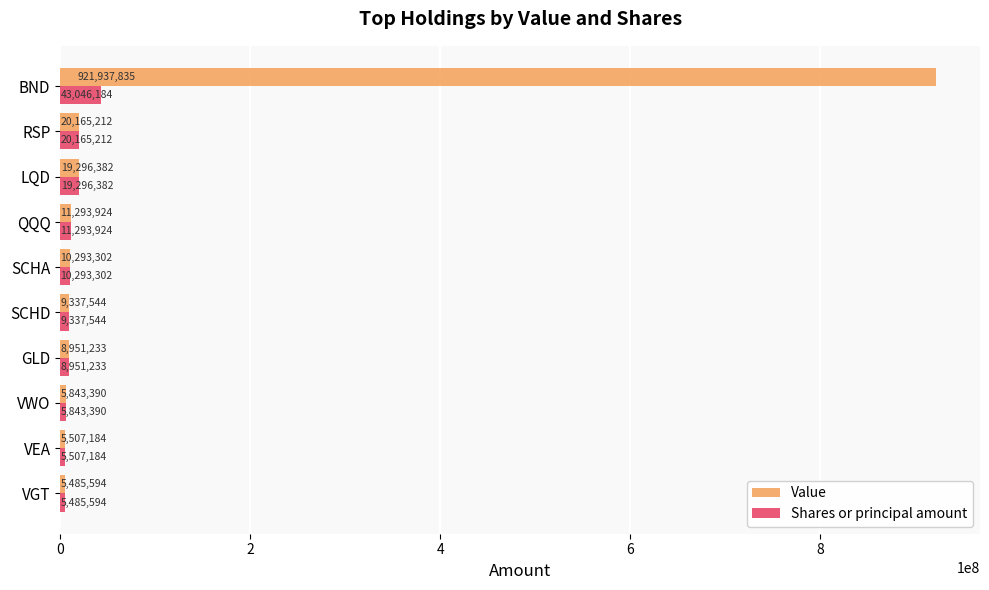

List the labels in order of Shares or principal amount value, smallest first.

VGT, VEA, VWO, GLD, SCHD, SCHA, QQQ, LQD, RSP, BND